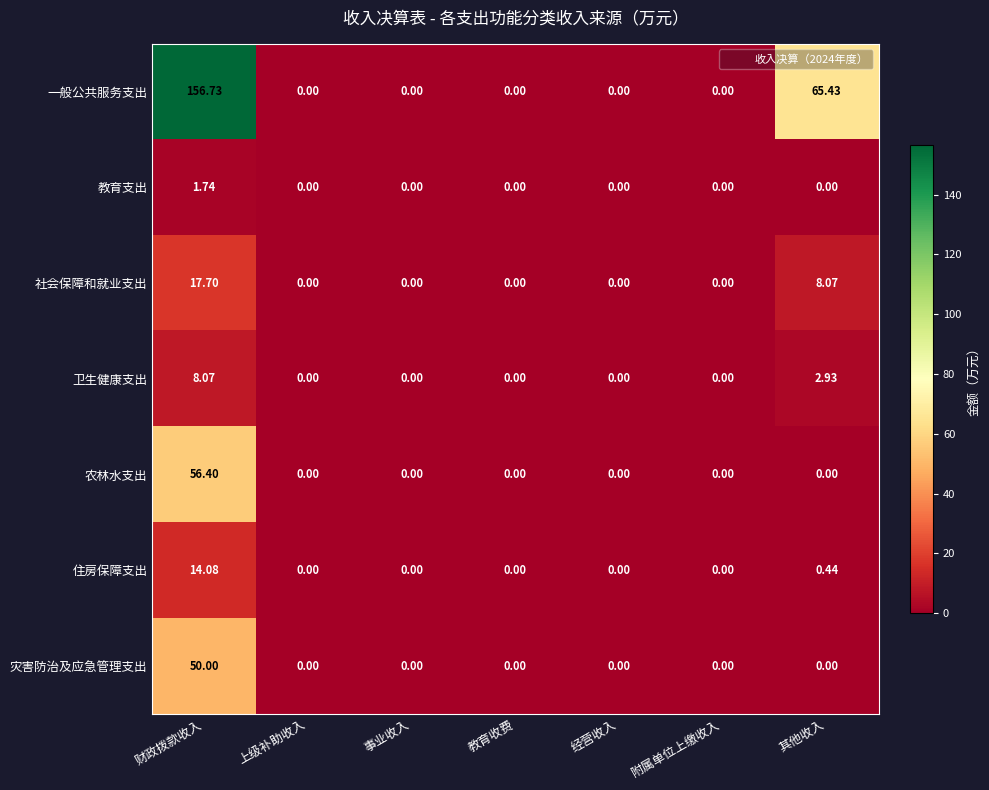

Rank the series by their maximum value, from highest to lowest.

一般公共服务支出, 农林水支出, 灾害防治及应急管理支出, 社会保障和就业支出, 住房保障支出, 卫生健康支出, 教育支出